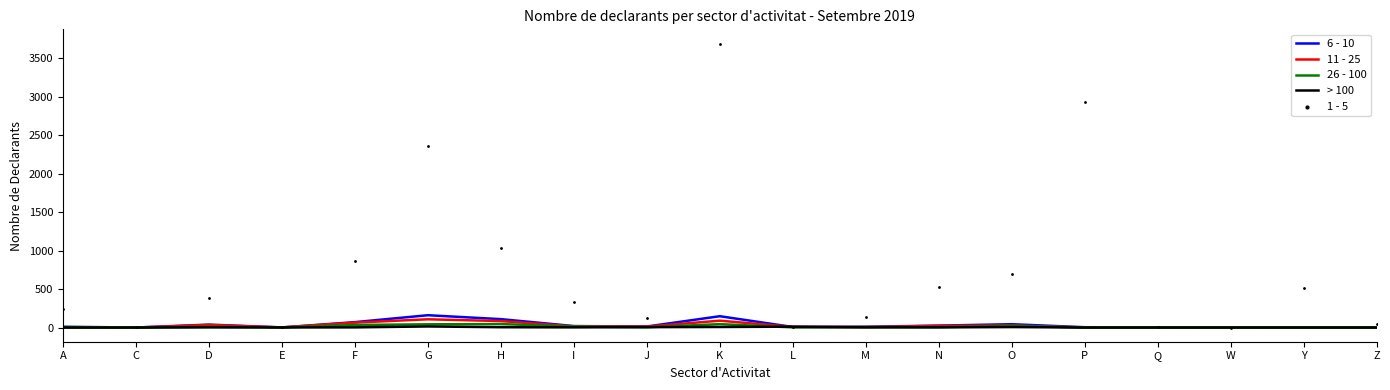

Which series has the widest spread of Y values?

1 - 5